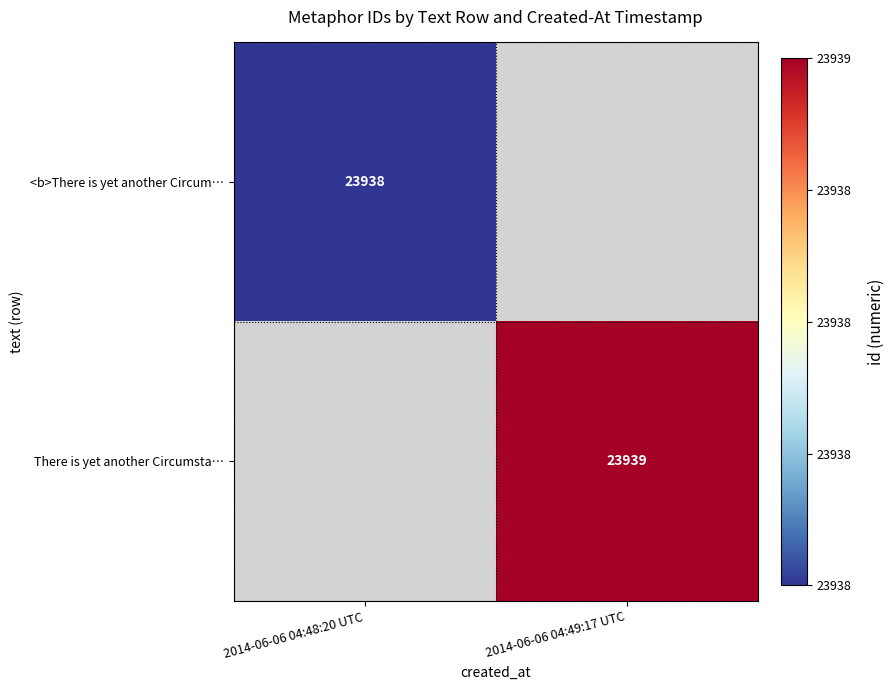

Is it true that <b>There is yet another Circum… equals 10467 at 2014-06-06 04:48:20 UTC?

False